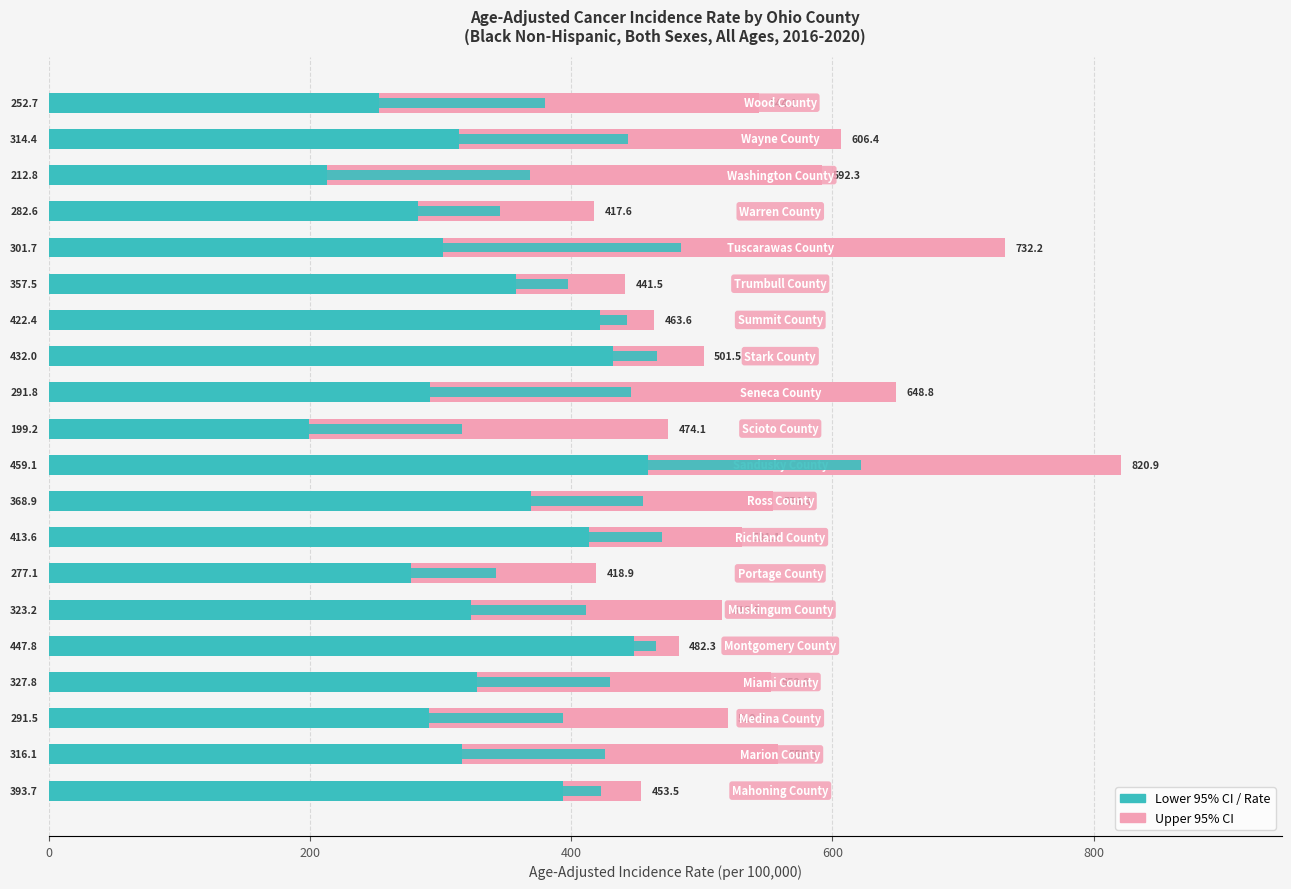

What is the difference between the maximum and minimum values in the Lower 95% CI series?

259.9